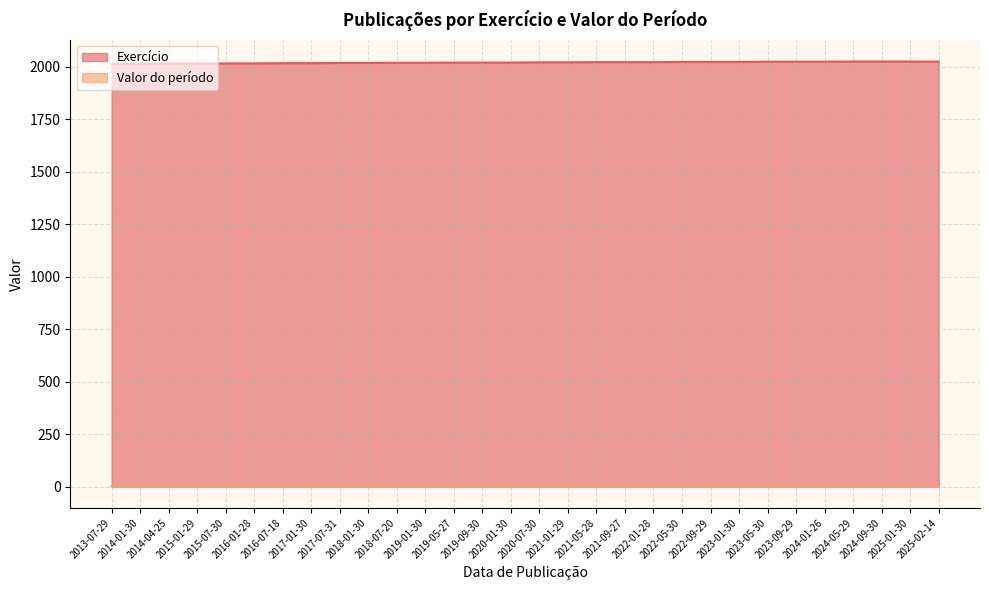

What is the average value of the Valor do período series?

2